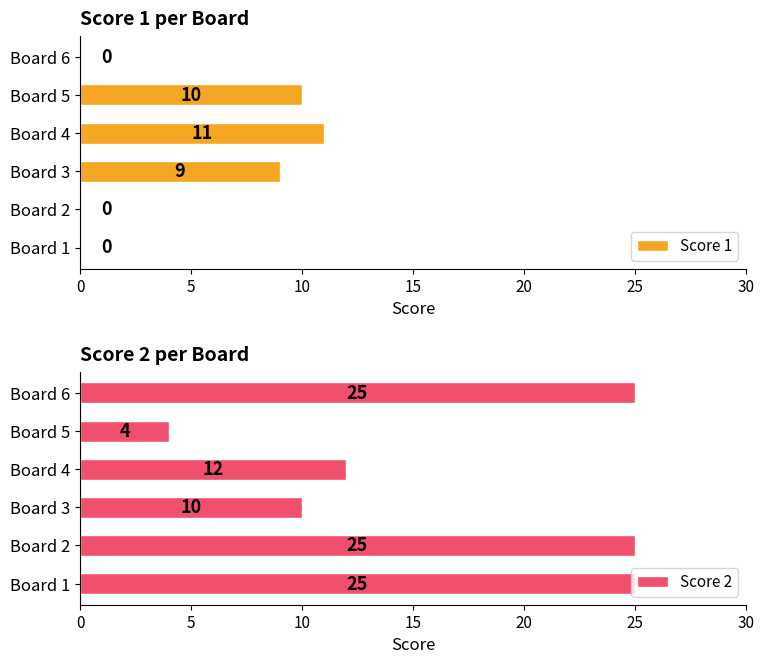

How many data points does each series have?

6